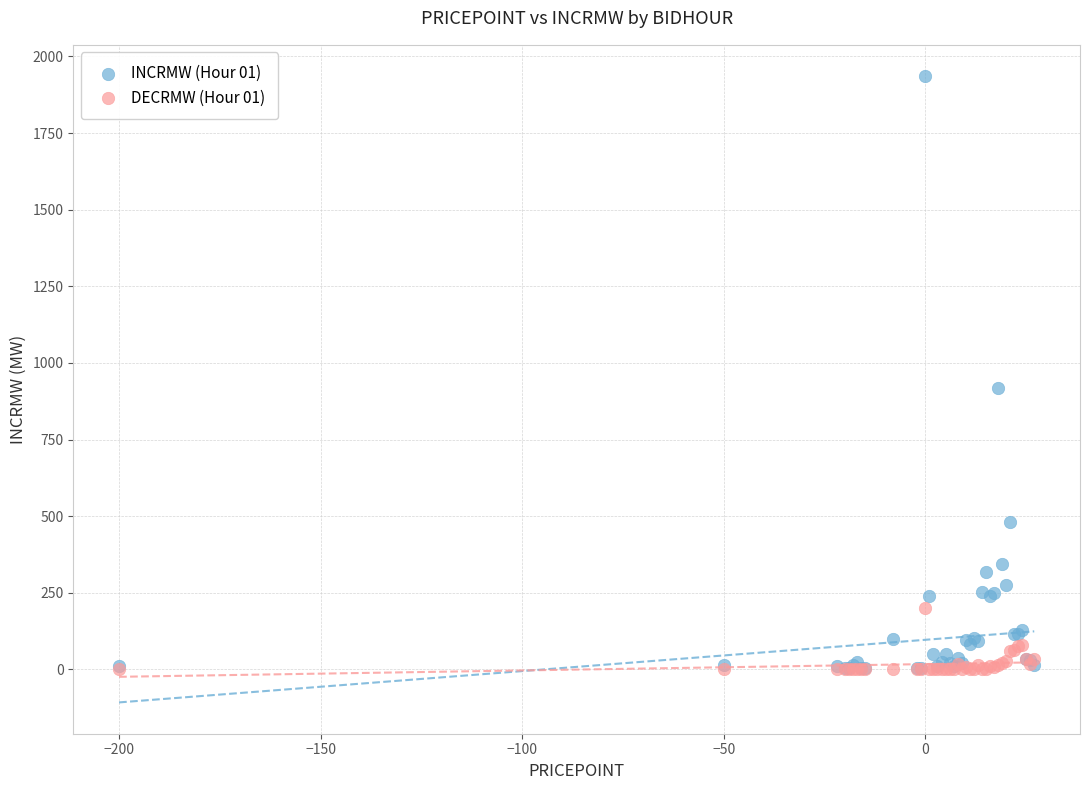

Across all series, what Y value is closest to 967?

916.7